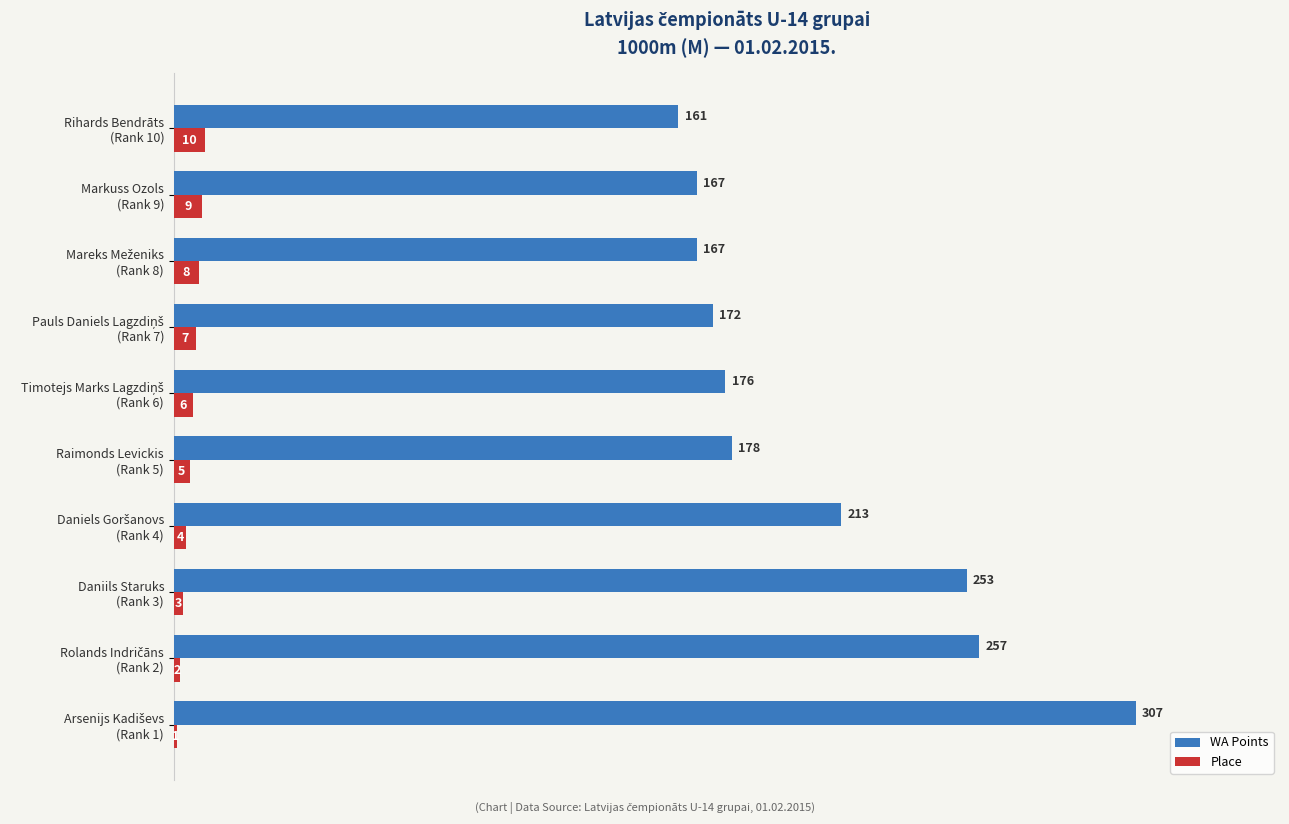

What is the sum of all WA Points values?

2051